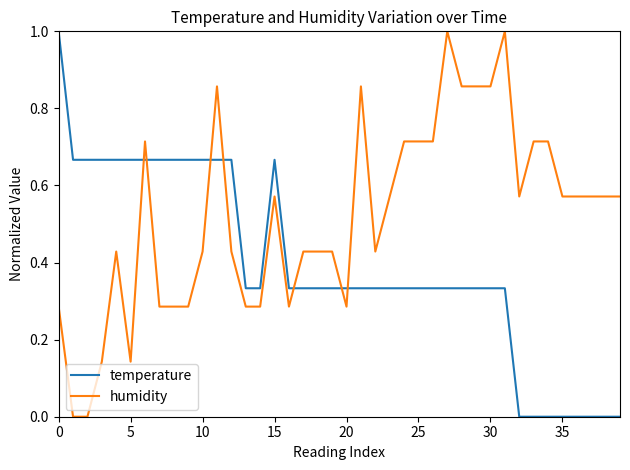

What is the difference between the maximum and minimum values in the temperature series?

1.0